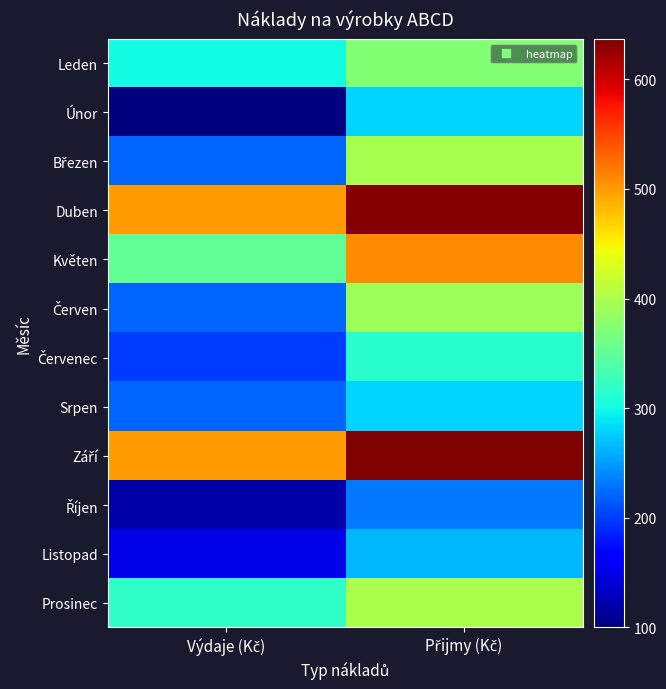

Between Výdaje (Kč) and Přijmy (Kč), which is larger?

Přijmy (Kč)